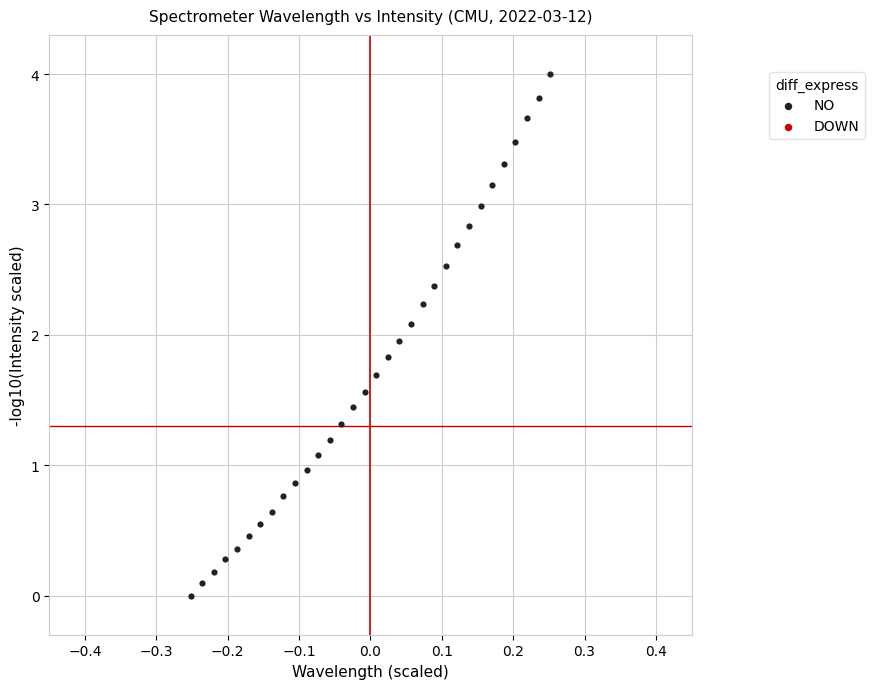

What is the range of X values (max minus min)?

0.5